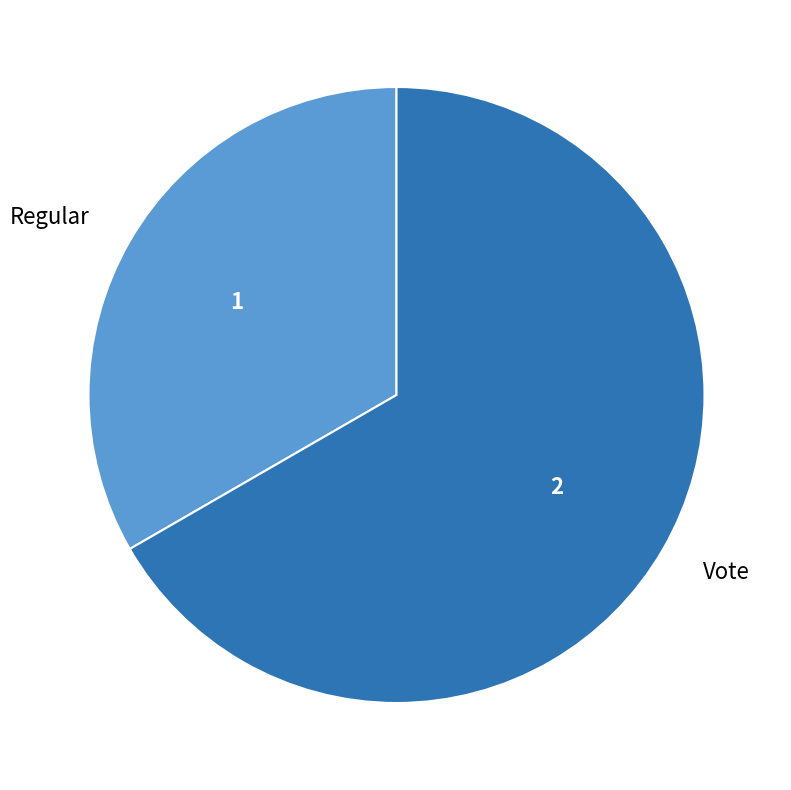

Which slice is the largest?

Vote